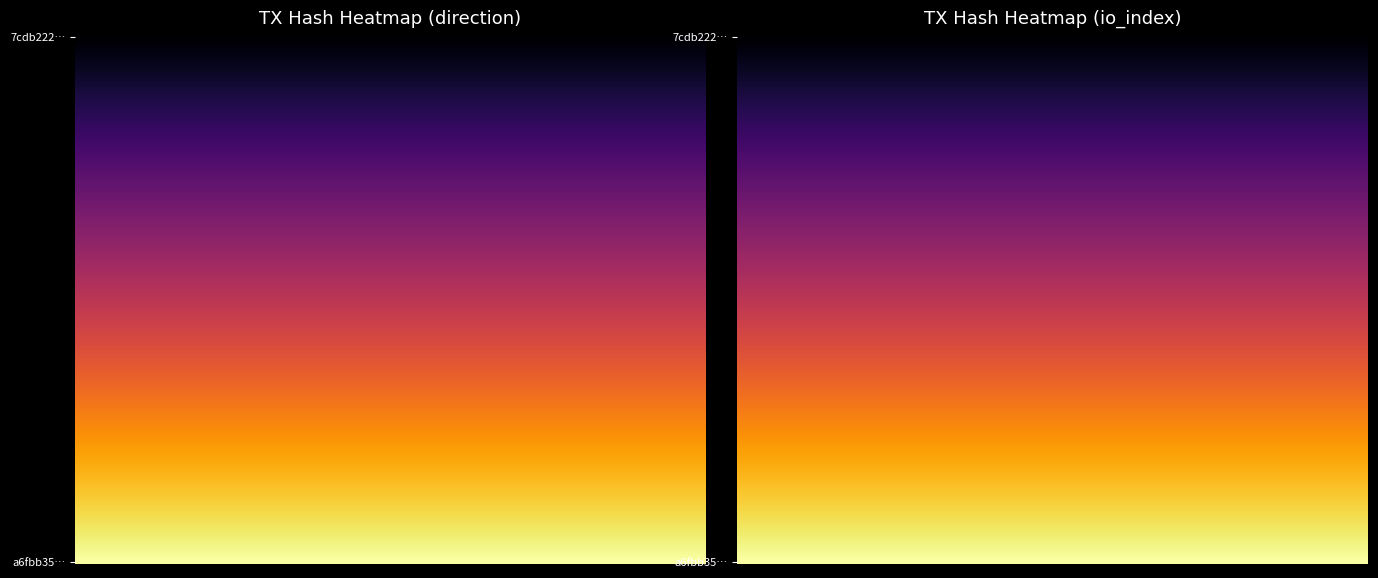

What is the total value across all series at 1?

16